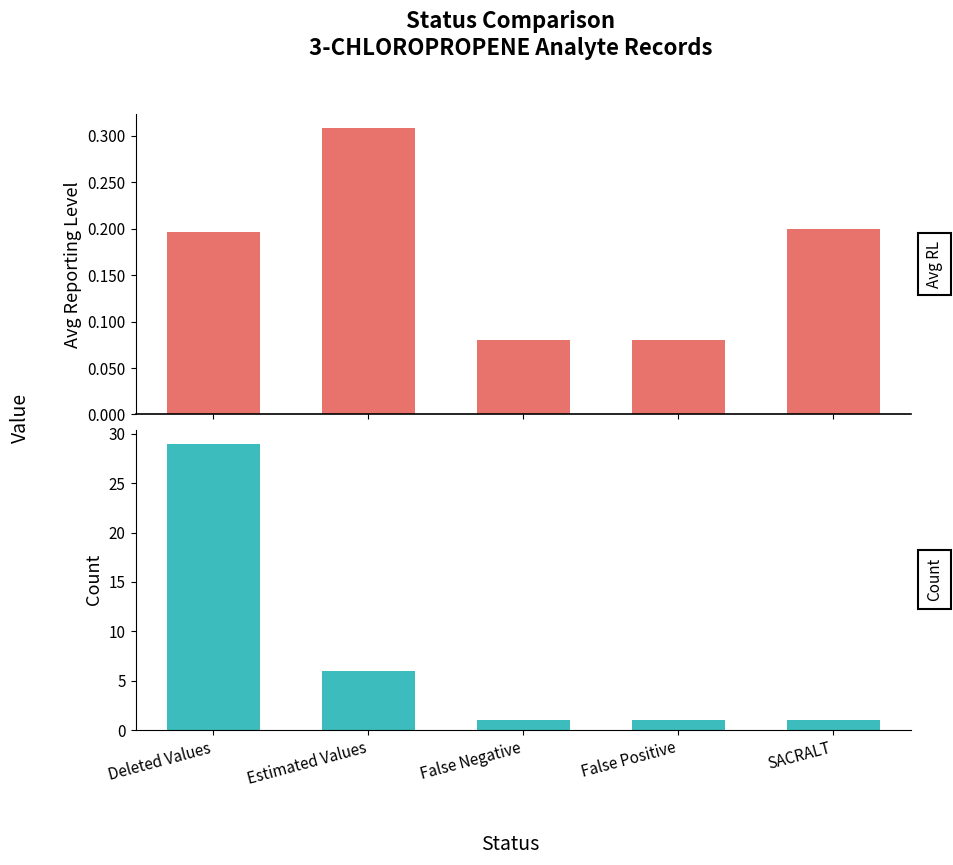

What is the sum of all Avg Reporting Level values?

0.9